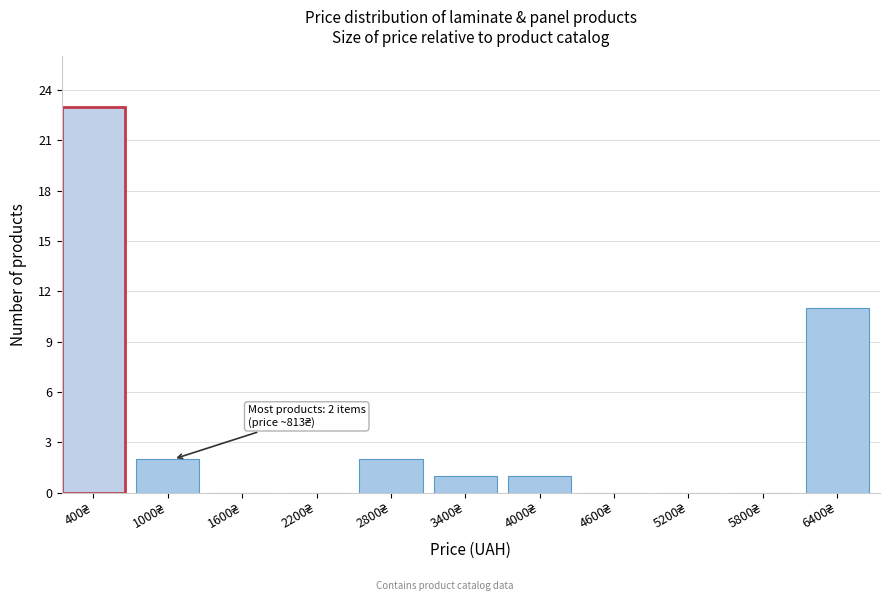

What is the maximum value shown in the chart?

23